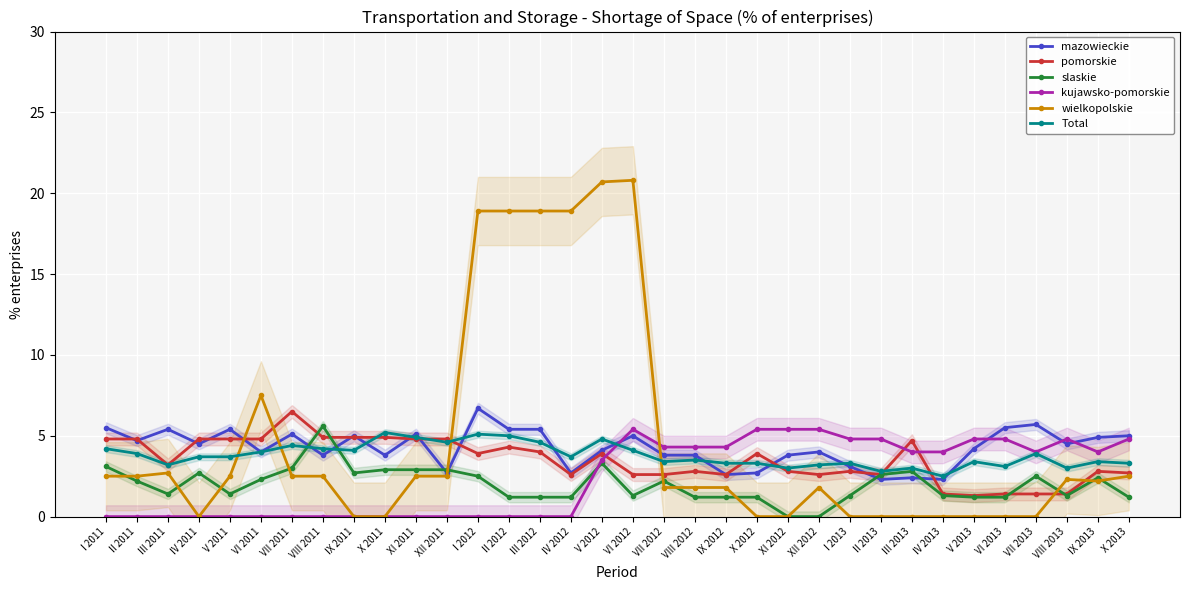

Reading left to right, extract all data points from this chart.

mazowieckie: 5.5	4.7	5.4	4.5	5.4	4.0	5.1	3.8	5.0	3.8	5.1	2.7	6.7	5.4	5.4	2.7	4.1	5.0	3.8	3.8	2.6	2.7	3.8	4.0	3.1	2.3	2.4	2.3	4.2	5.5	5.7	4.5	4.9	5.0
pomorskie: 4.8	4.8	3.2	4.8	4.8	4.8	6.5	4.9	4.9	4.9	4.8	4.8	3.9	4.3	4.0	2.6	3.9	2.6	2.6	2.8	2.6	3.9	2.8	2.6	2.8	2.6	4.7	1.4	1.3	1.4	1.4	1.4	2.8	2.7
slaskie: 3.1	2.2	1.4	2.7	1.4	2.3	3.0	5.6	2.7	2.9	2.9	2.9	2.5	1.2	1.2	1.2	3.3	1.3	2.2	1.2	1.2	1.2	0.0	0.0	1.3	2.6	2.8	1.3	1.2	1.2	2.5	1.3	2.4	1.2
kujawsko-pomorskie: 0.0	0.0	0.0	0.0	0.0	0.0	0.0	0.0	0.0	0.0	0.0	0.0	0.0	0.0	0.0	0.0	3.5	5.4	4.3	4.3	4.3	5.4	5.4	5.4	4.8	4.8	4.0	4.0	4.8	4.8	4.0	4.8	4.0	4.8
wielkopolskie: 2.5	2.5	2.7	0.0	2.5	7.5	2.5	2.5	0.0	0.0	2.5	2.5	18.9	18.9	18.9	18.9	20.7	20.8	1.8	1.8	1.8	0.0	0.0	1.8	0.0	0.0	0.0	0.0	0.0	0.0	0.0	2.3	2.2	2.5
Total: 4.2	3.9	3.2	3.7	3.7	4.0	4.4	4.2	4.1	5.2	4.9	4.6	5.1	5.0	4.6	3.7	4.8	4.1	3.4	3.5	3.3	3.3	3.0	3.2	3.3	2.8	3.0	2.5	3.4	3.1	3.9	3.0	3.4	3.3